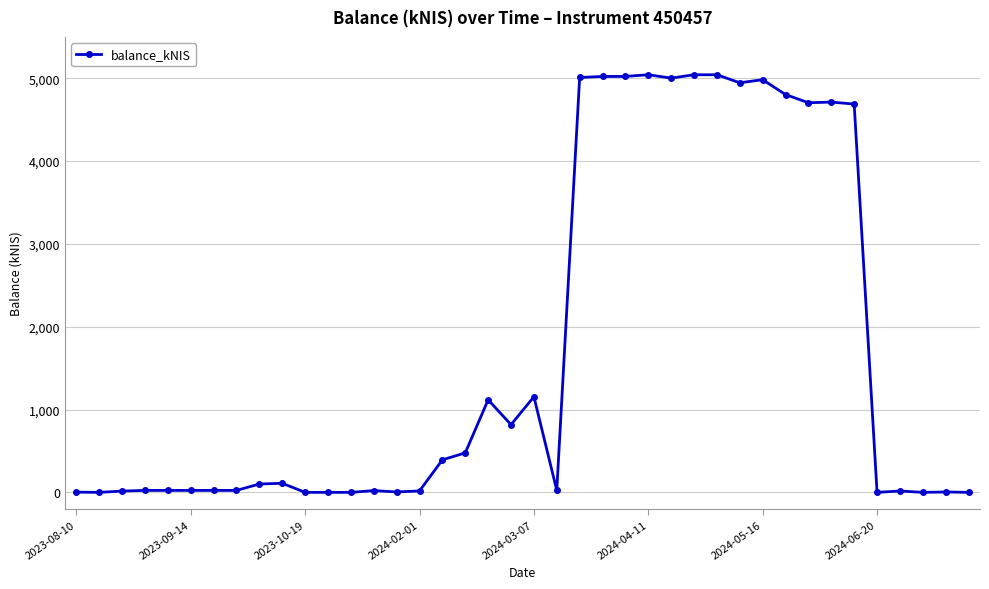

What is the difference between the second highest and second lowest values?

5043.1